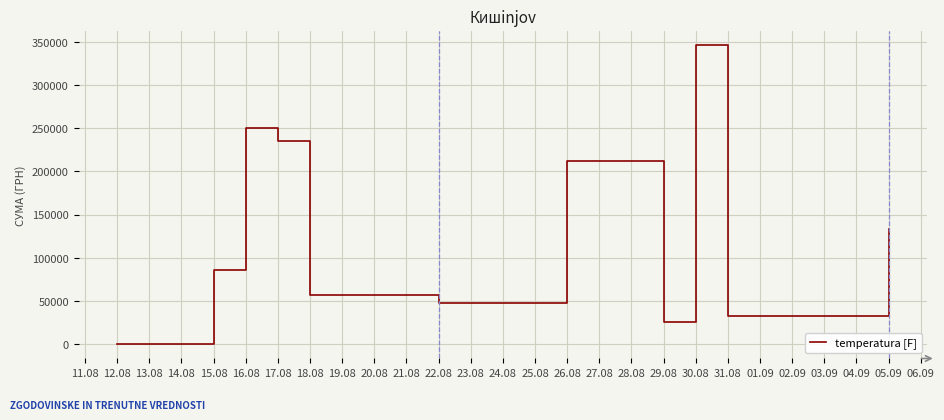

What is the difference between the values at 26.08 and 29.08?

186547.0